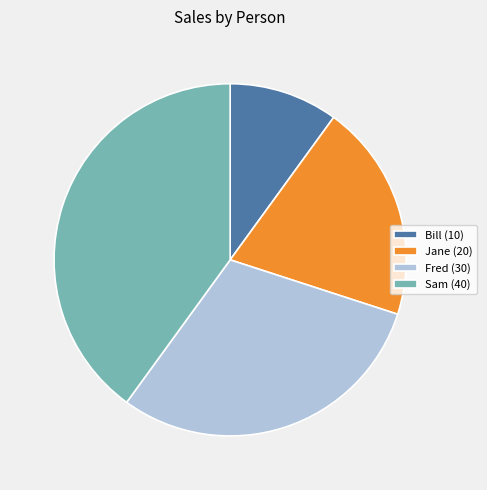

Do Bill and Fred together represent more than half of the pie?

No